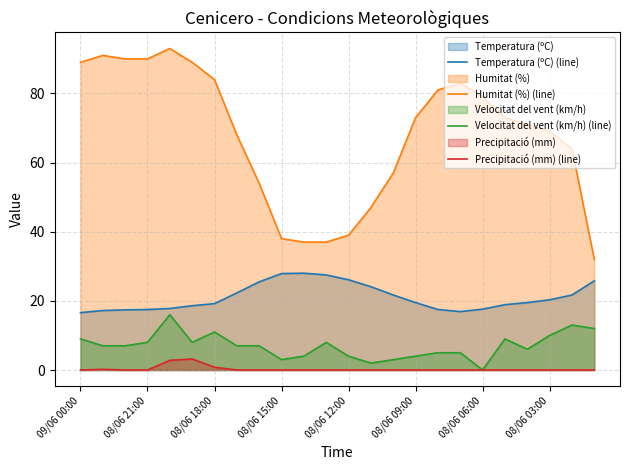

The Precipitació (mm) (line) series shows 0.0 at 08/06 21:00. True or false?

True